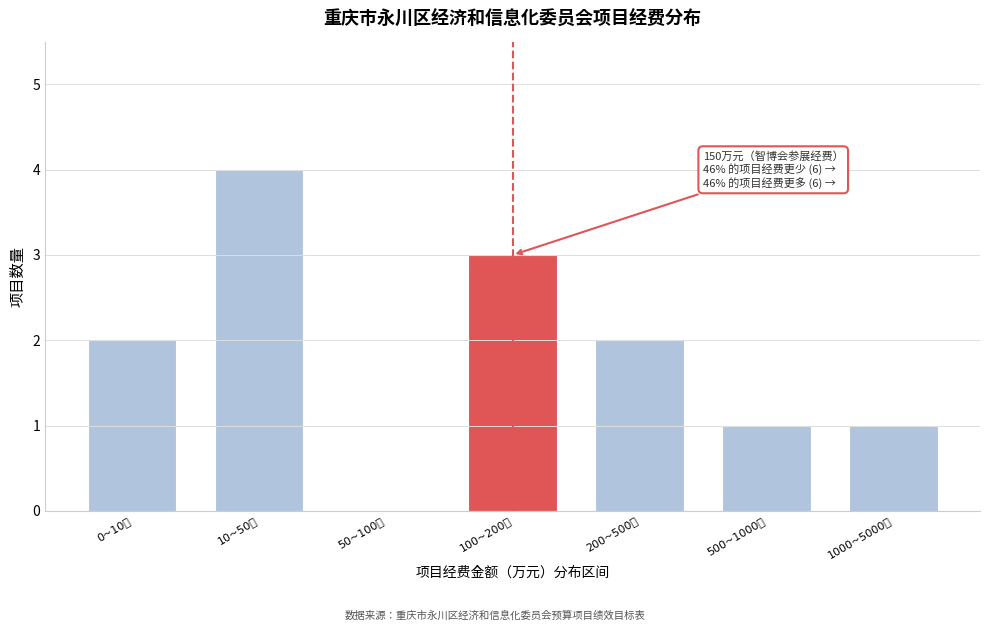

Reading left to right, what are all the values shown in this chart?

0~10万=2	10~50万=4	50~100万=0	100~200万=3	200~500万=2	500~1000万=1	1000~5000万=1